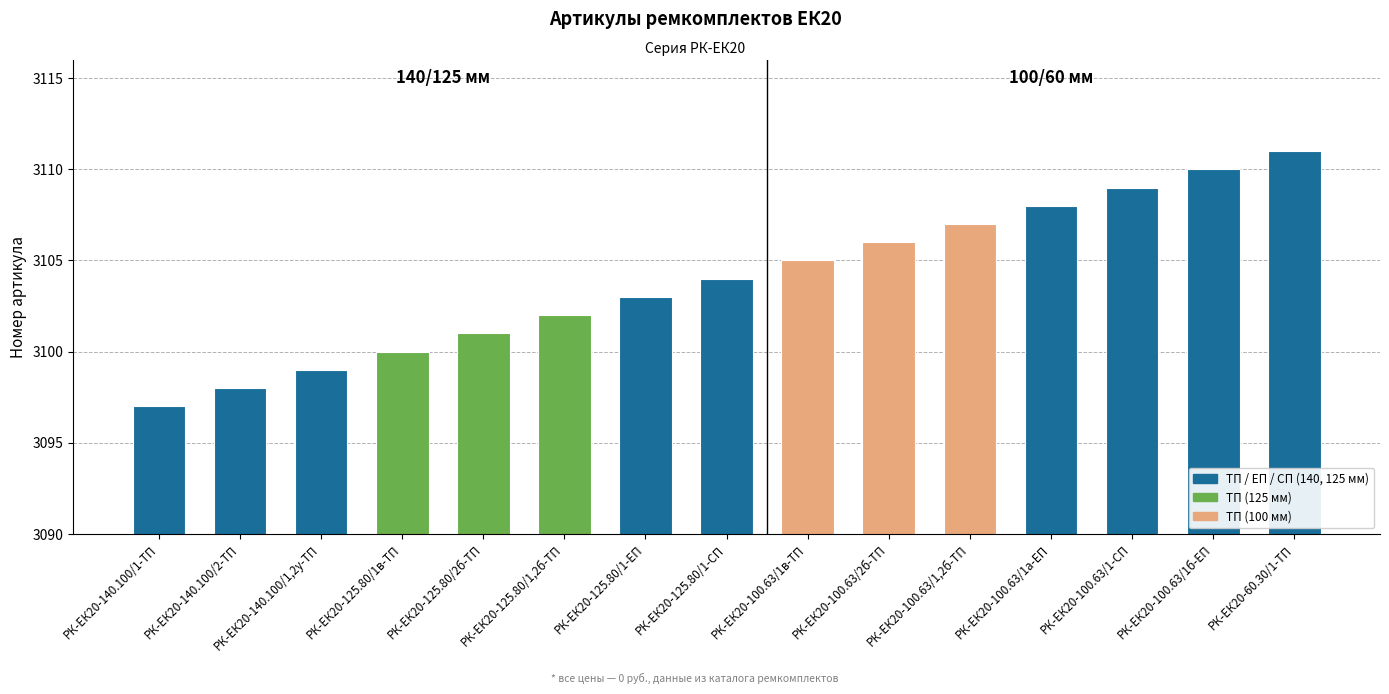

List the labels in order of value, largest first.

РК-ЕК20-60.30/1-ТП, РК-ЕК20-100.63/1б-ЕП, РК-ЕК20-100.63/1-СП, РК-ЕК20-100.63/1а-ЕП, РК-ЕК20-100.63/1,2б-ТП, РК-ЕК20-100.63/2б-ТП, РК-ЕК20-100.63/1в-ТП, РК-ЕК20-125.80/1-СП, РК-ЕК20-125.80/1-ЕП, РК-ЕК20-125.80/1,2б-ТП, РК-ЕК20-125.80/2б-ТП, РК-ЕК20-125.80/1в-ТП, РК-ЕК20-140.100/1,2у-ТП, РК-ЕК20-140.100/2-ТП, РК-ЕК20-140.100/1-ТП